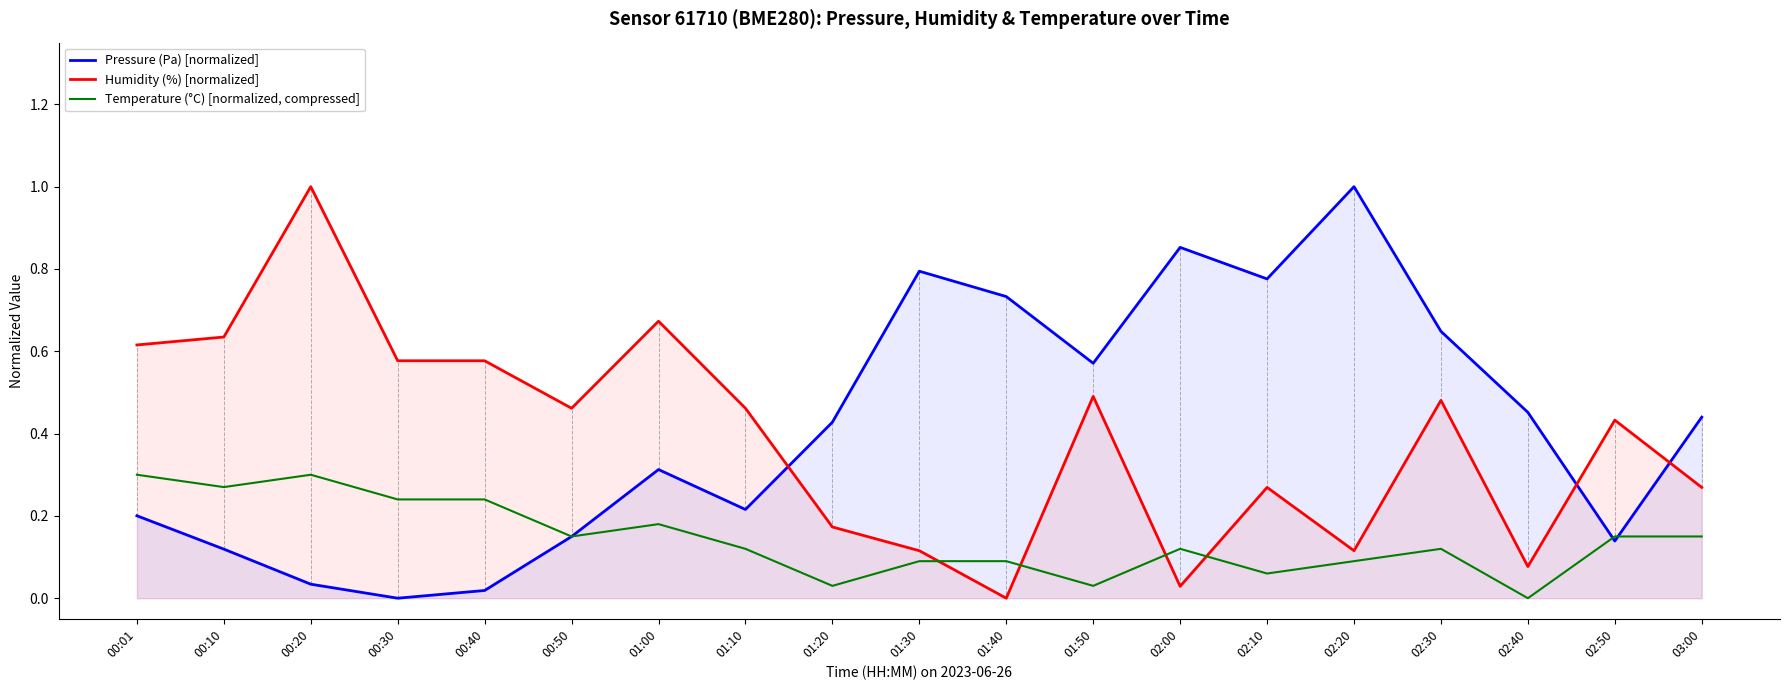

Reading left to right, list all the values displayed in this chart.

Pressure (Pa) [normalized]: 0.2	0.1	0.0	0.0	0.0	0.1	0.3	0.2	0.4	0.8	0.7	0.6	0.9	0.8	1.0	0.6	0.5	0.1	0.4
Humidity (%) [normalized]: 0.6	0.6	1.0	0.6	0.6	0.5	0.7	0.5	0.2	0.1	0.0	0.5	0.0	0.3	0.1	0.5	0.1	0.4	0.3
Temperature (°C) [normalized, compressed]: 0.3	0.3	0.3	0.2	0.2	0.1	0.2	0.1	0.0	0.1	0.1	0.0	0.1	0.1	0.1	0.1	0.0	0.1	0.1